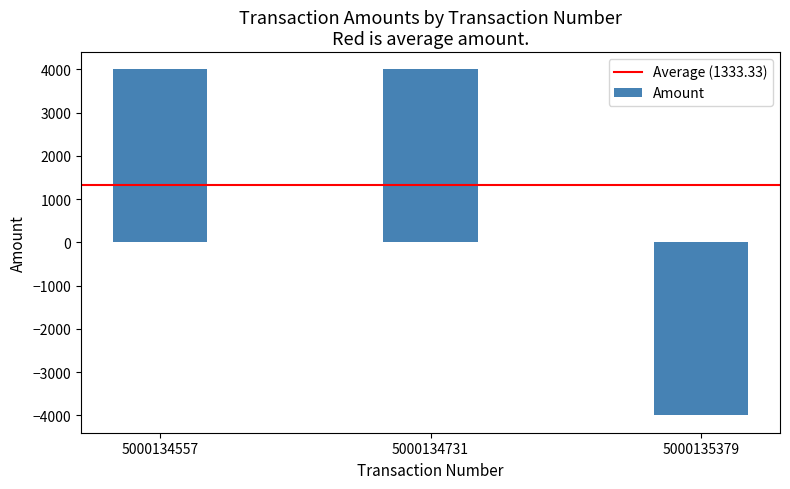

How many categories are shown in the chart?

3